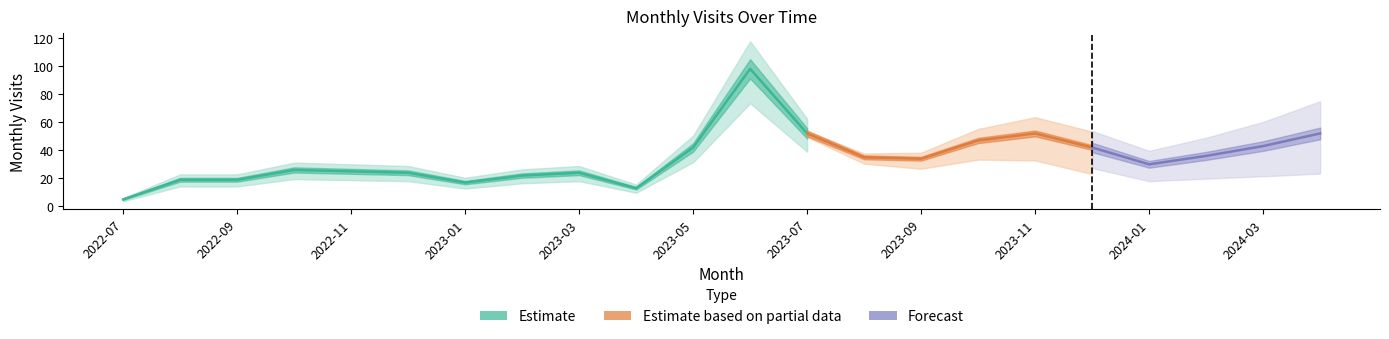

What is the label of the 7th point from the left?

2023-01